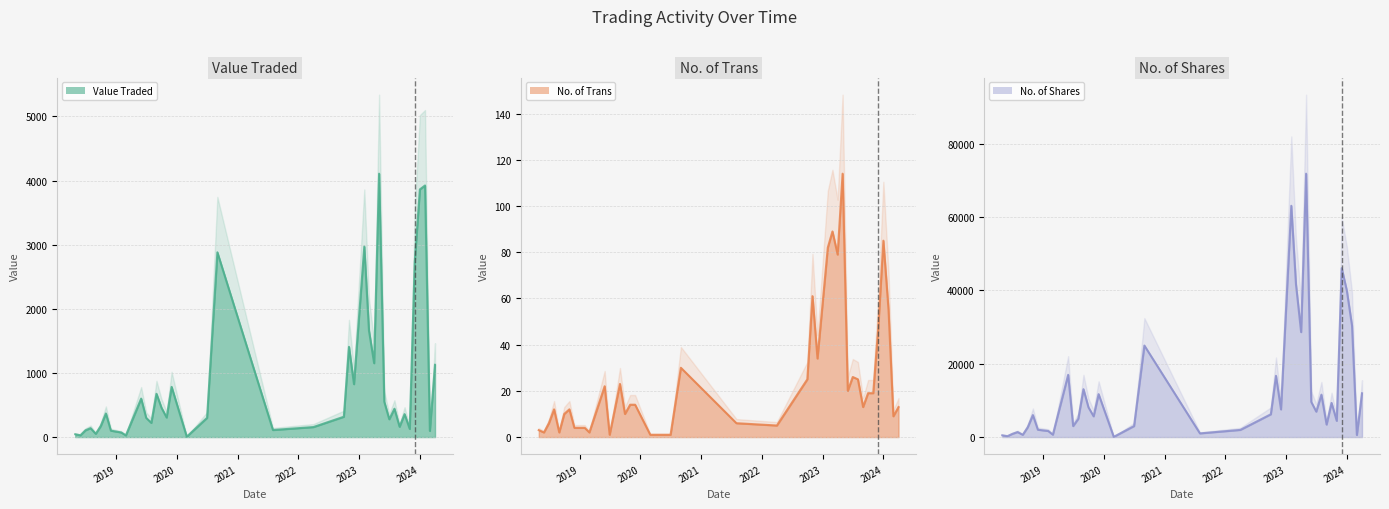

At which category does the chart reach its peak across all series?

2023-05